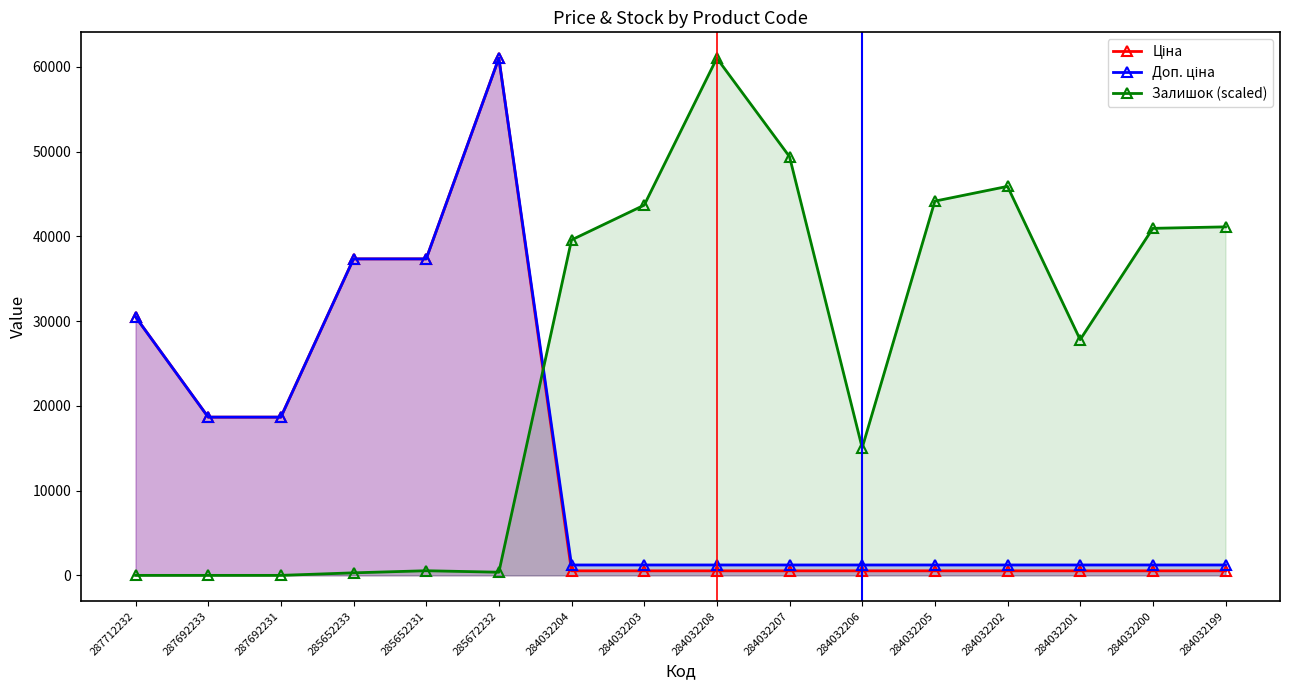

How many distinct data groups are displayed?

3